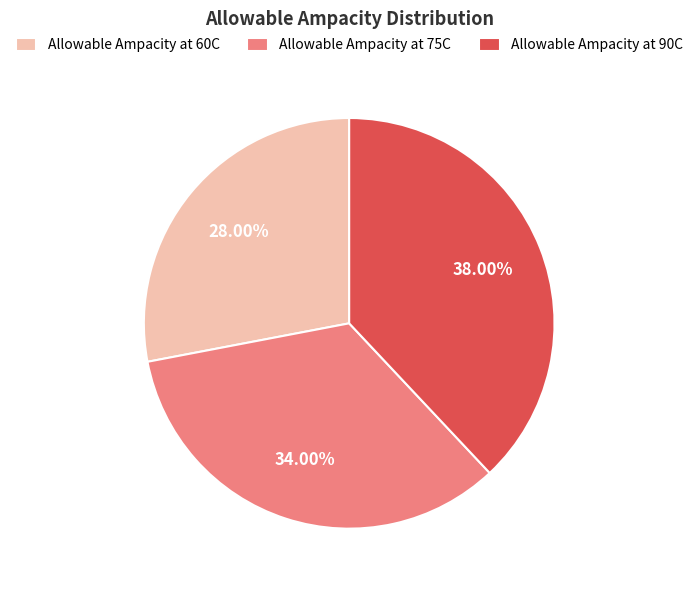

Is there any slice that represents more than half of the pie?

No